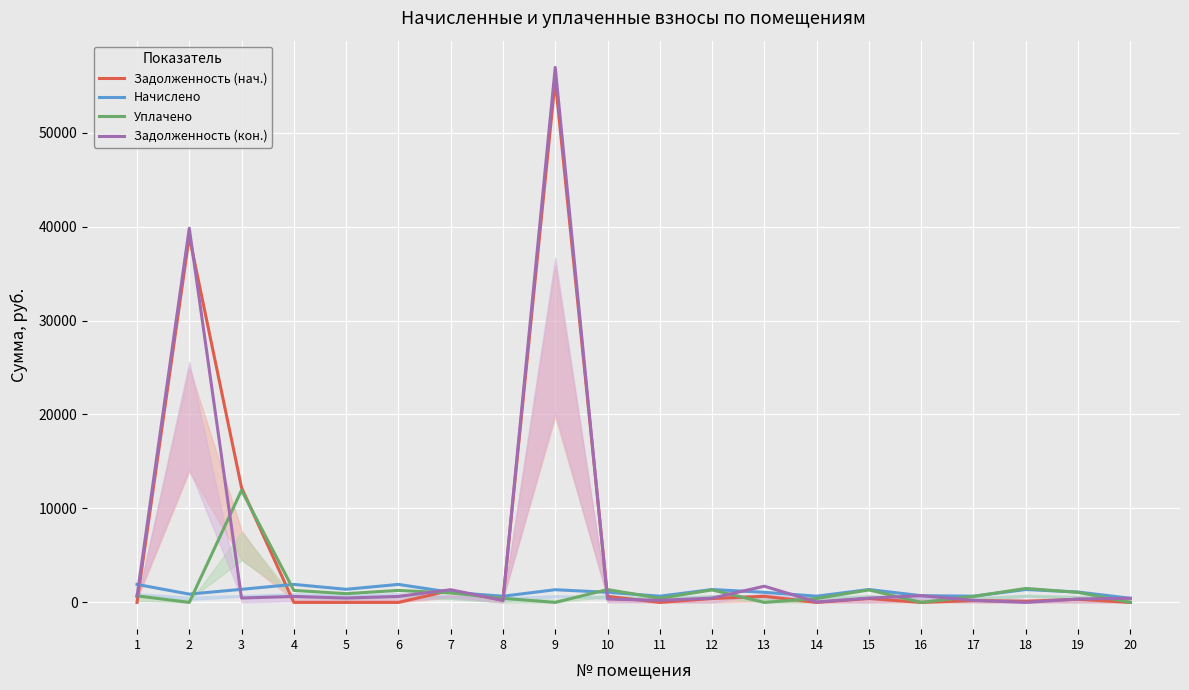

Which series ends up on top after the final intersection of Задолженность (кон.) and Начислено?

Начислено